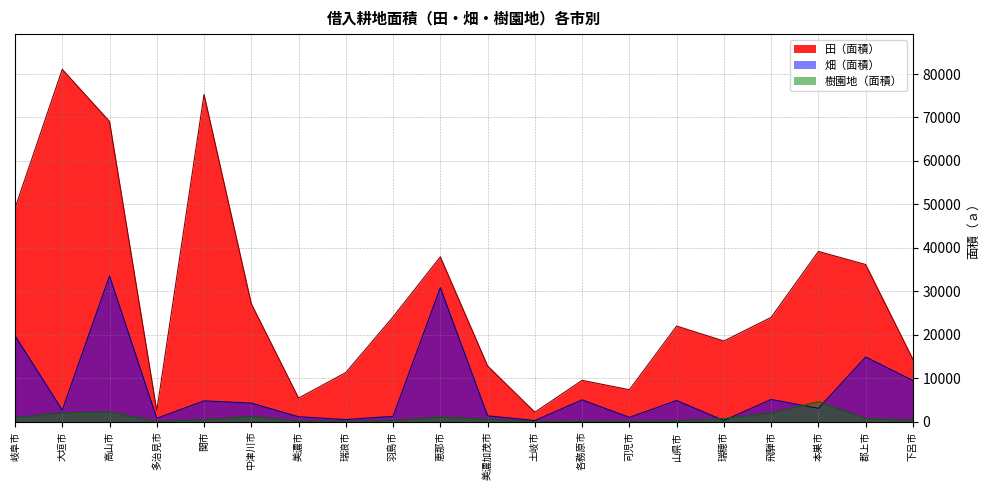

What position from the right is 瑞穂市?

5